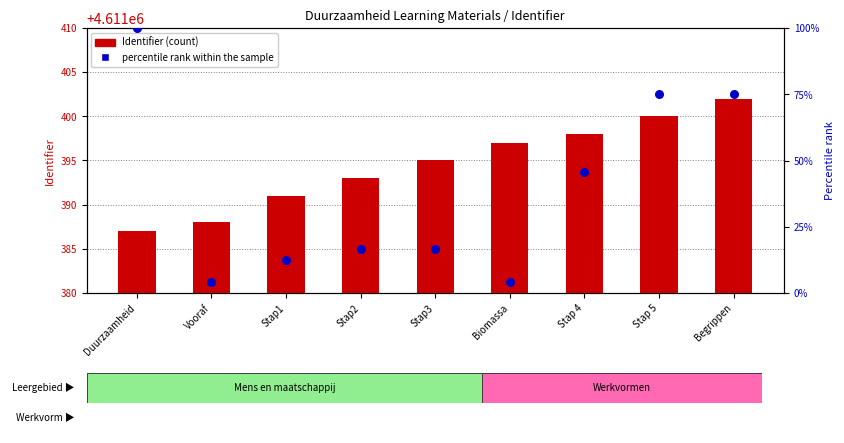

What are all the series names shown in the legend?

Identifier, percentile rank within the sample